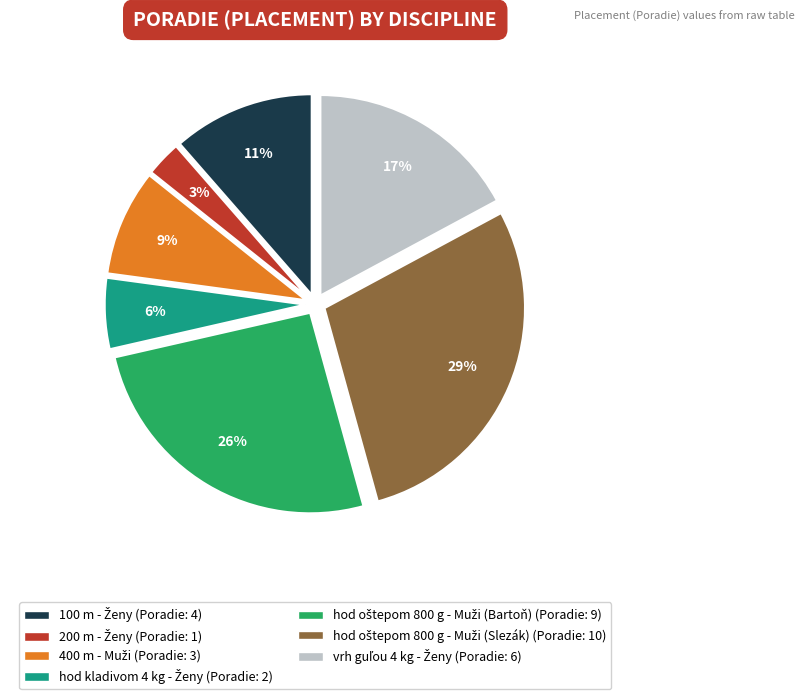

To the nearest percent, what is the average slice percentage?

14%